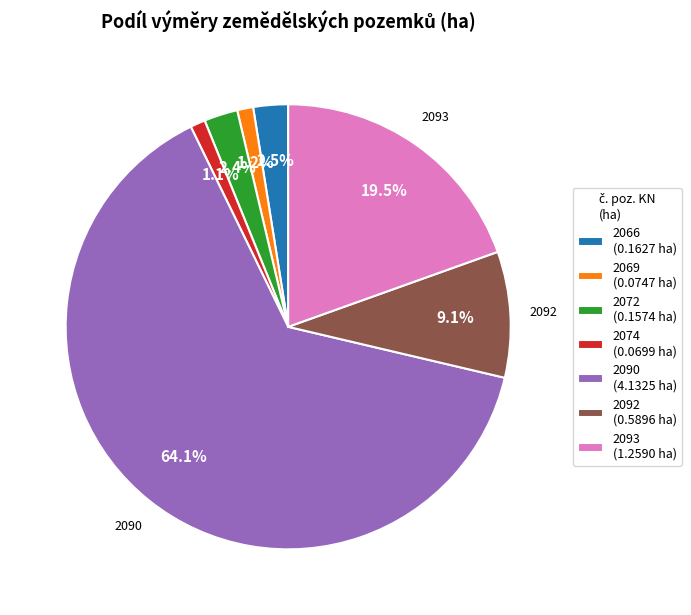

Does any single category account for the majority?

Yes